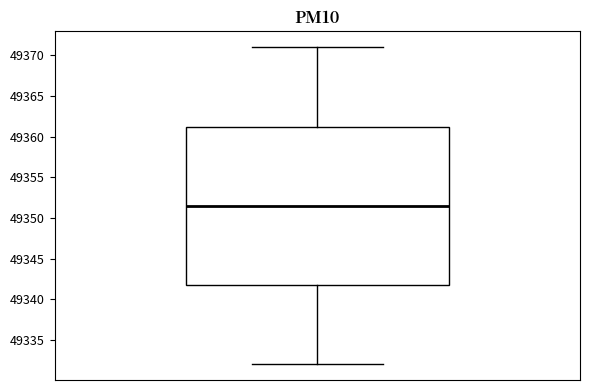

Transcribe this box plot: give where the median line is, the range the box spans, and where the two whiskers end, as read against the y-axis. The values are not printed on the chart, so give them approximately, as read against the axis.

median 49351.5, box 49342.0 to 49361.5, whiskers 49332.0 to 49371.0